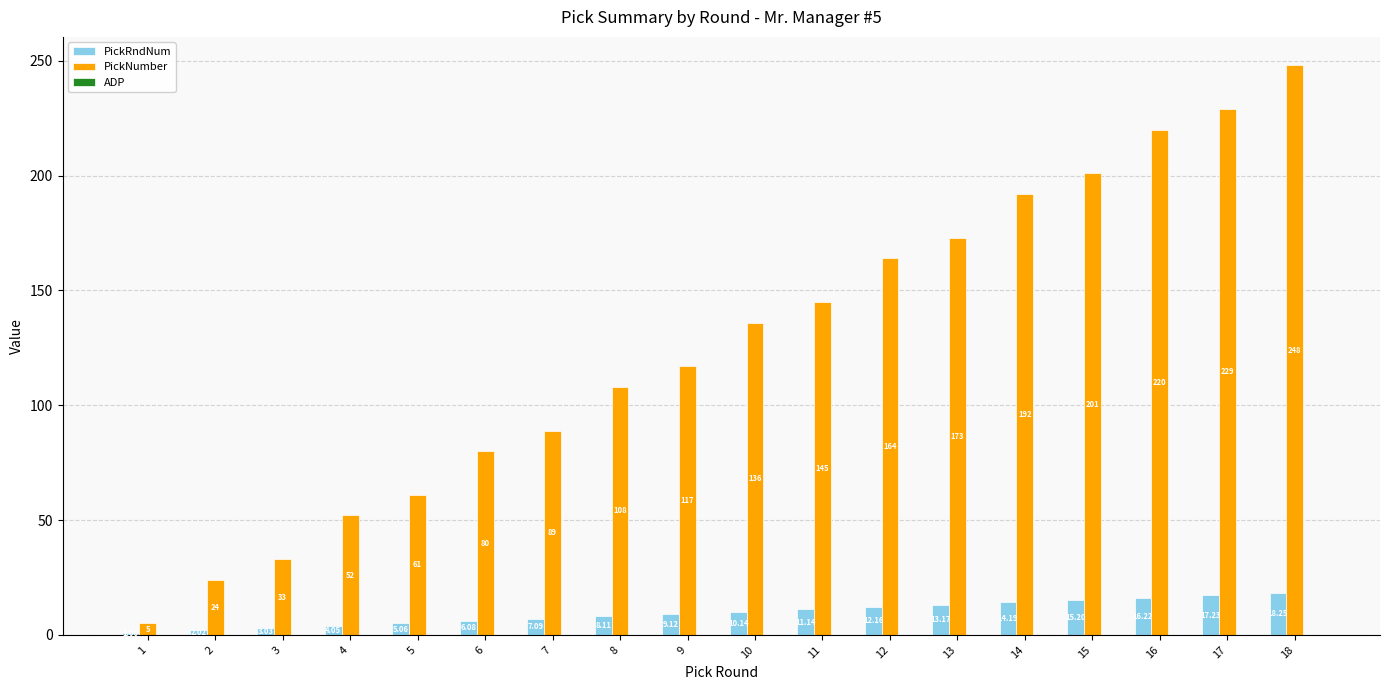

What is the maximum value for PickRndNum?

18.2